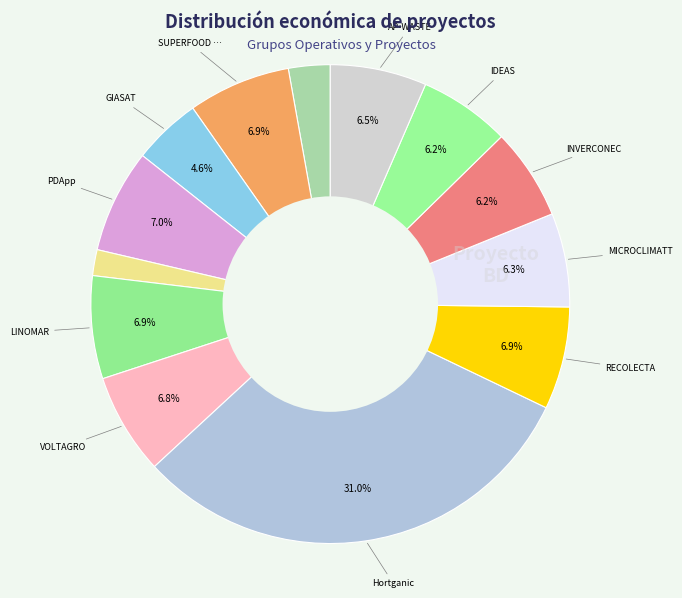

Which category has the smallest portion of the pie?

PENNYARAGON II